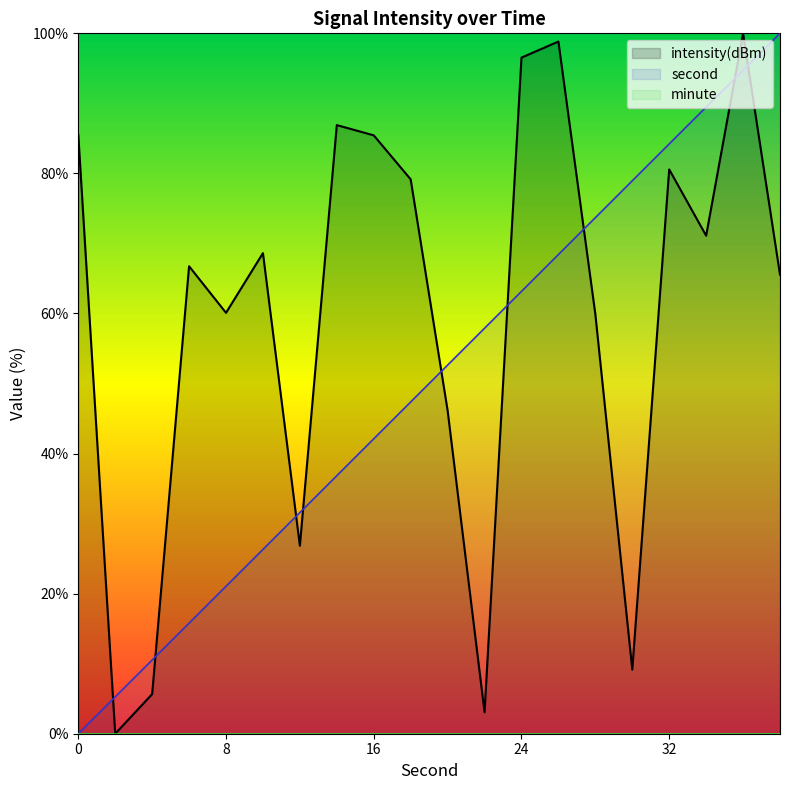

What is the highest value of the second series?

100.0